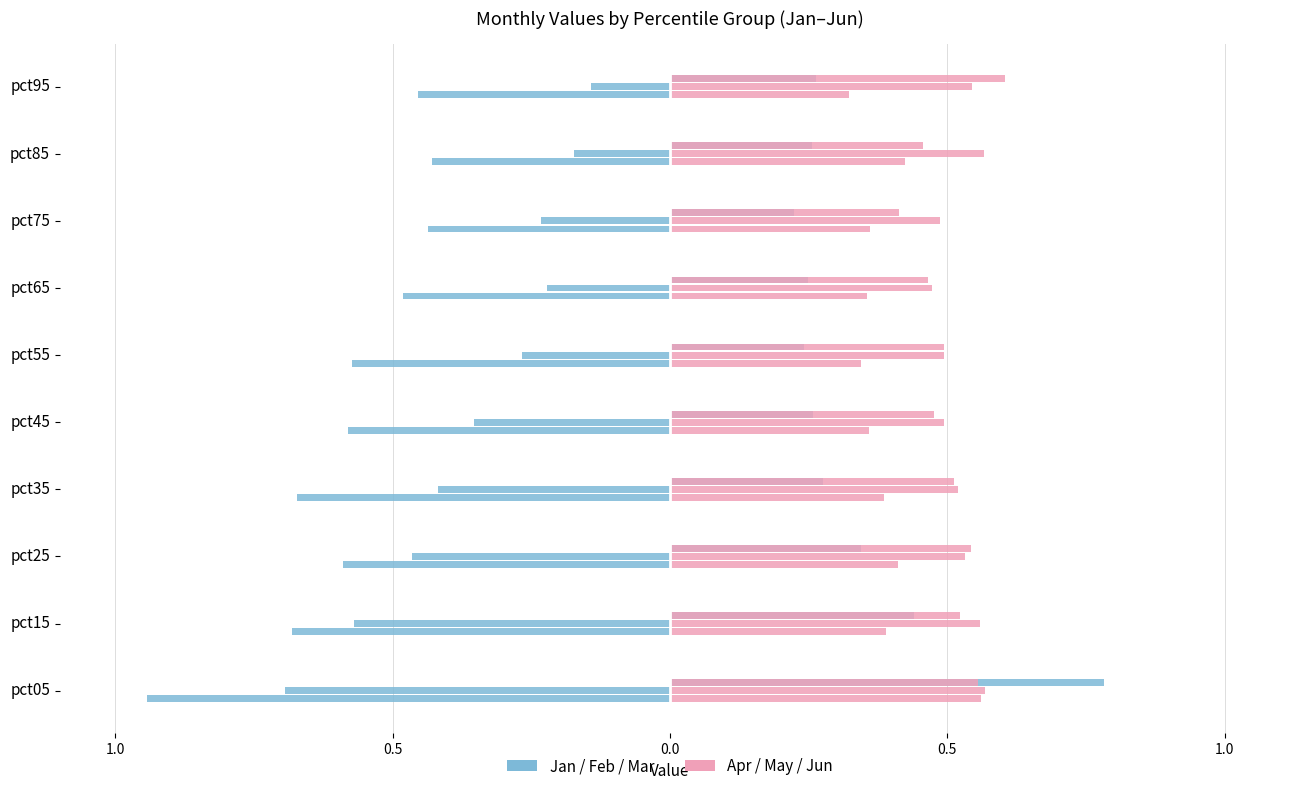

How many series are shown in this chart?

6